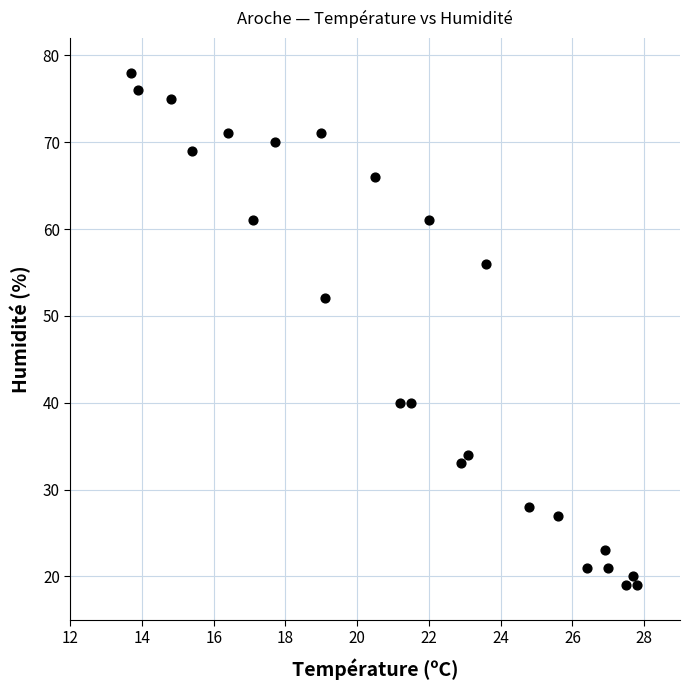

What Y value in the scatter plot is closest to 48?

52